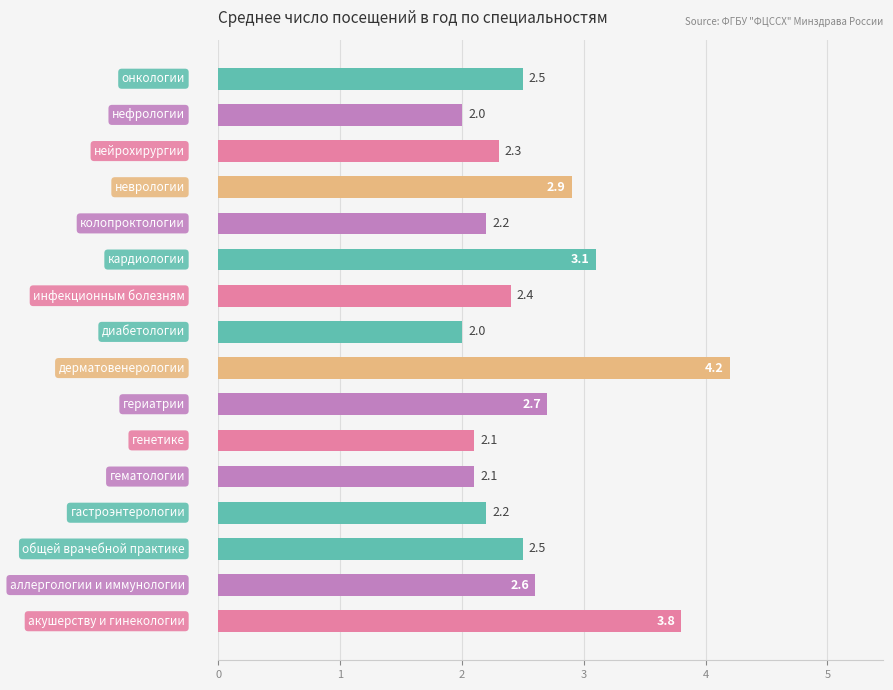

What is the difference between the maximum and minimum values?

2.2